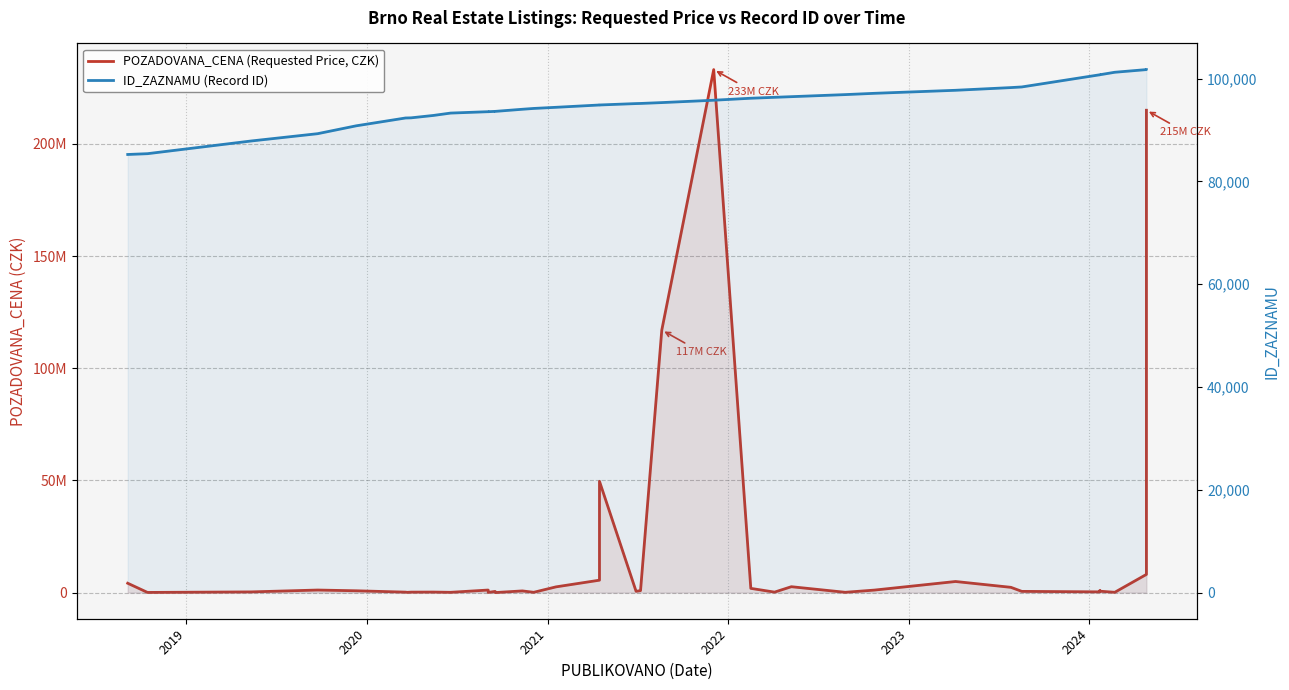

What is the minimum value for ID_ZAZNAMU?

85227